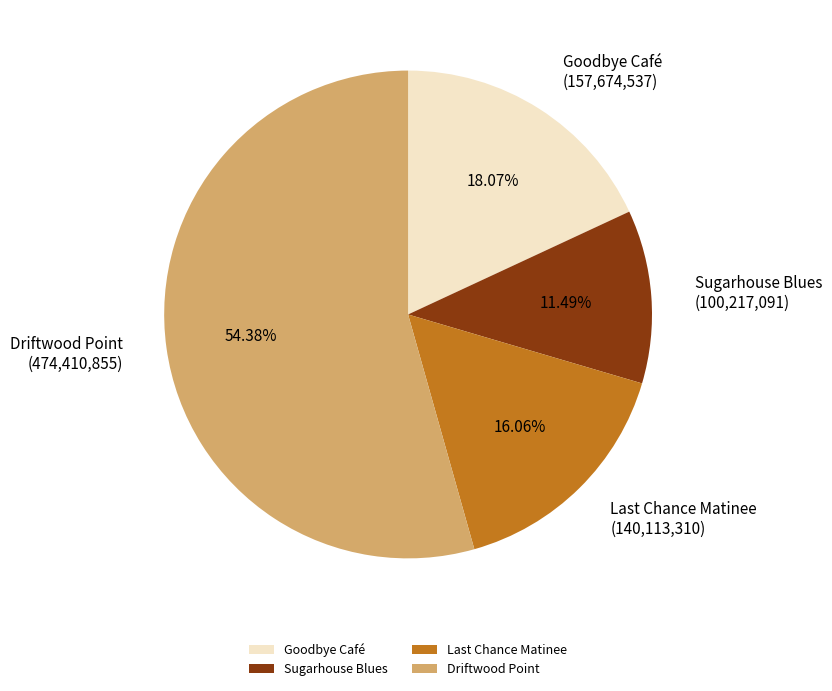

Is Driftwood Point the majority of the pie?

Yes